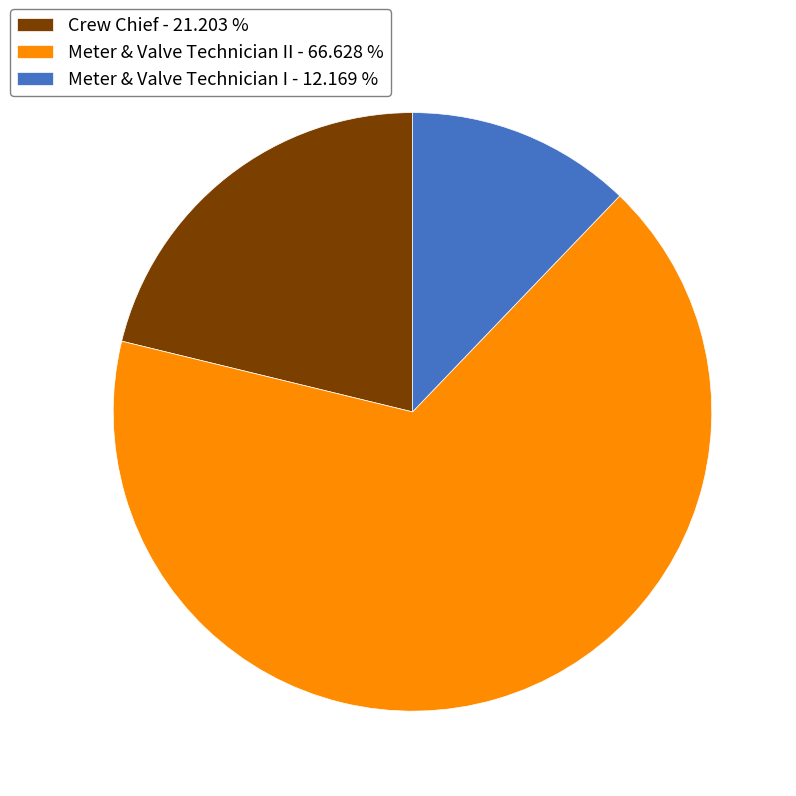

Combined, do Crew Chief - 21.203 % and Meter & Valve Technician I - 12.169 % account for over 50%?

No